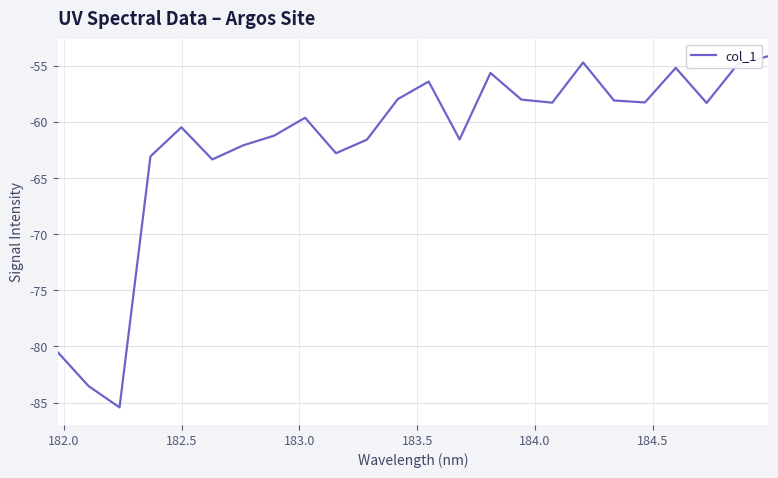

What is the maximum value shown in the chart?

-54.1